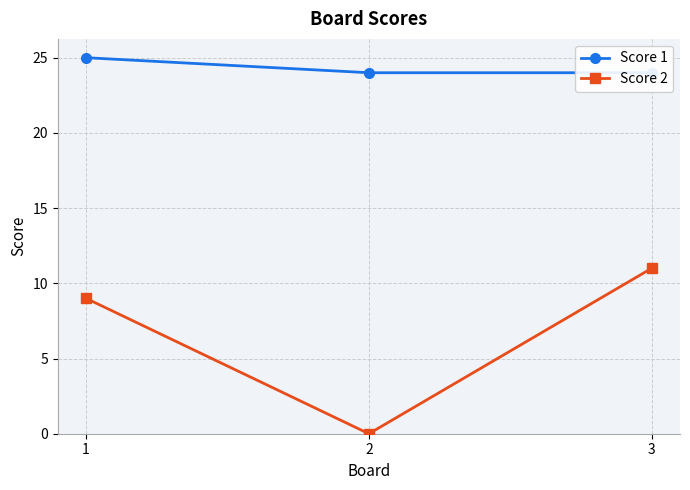

At how many categories does at least one series exceed 24?

1